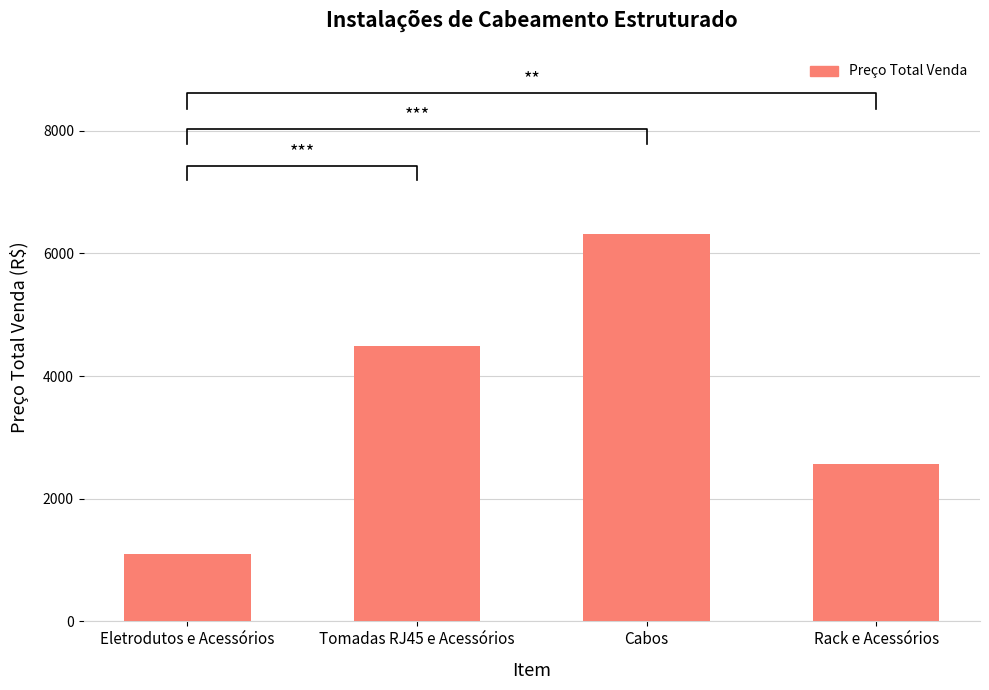

Is it true that the value at Rack e Acessórios is 4506.1?

False